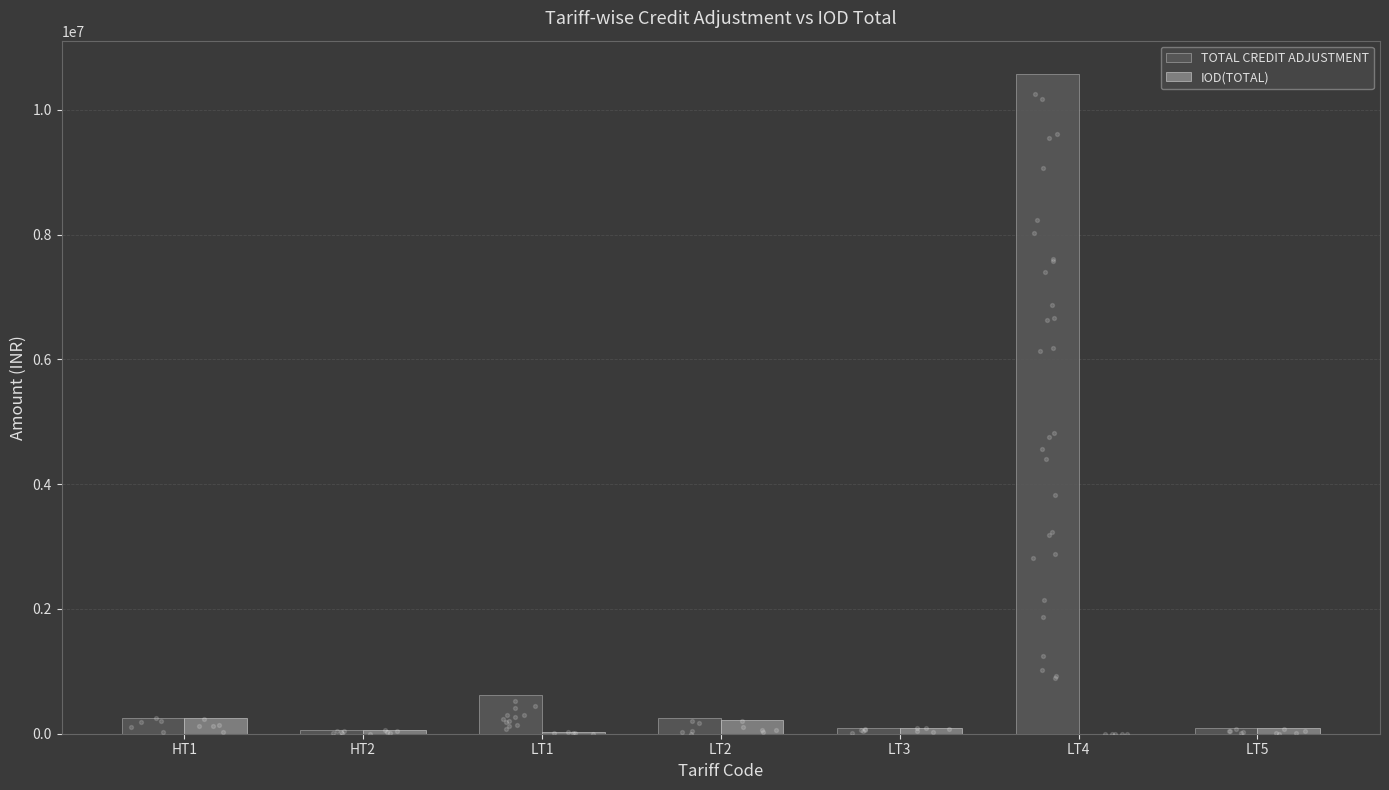

Which series has the largest total across all categories?

TOTAL CREDIT ADJUSTMENT